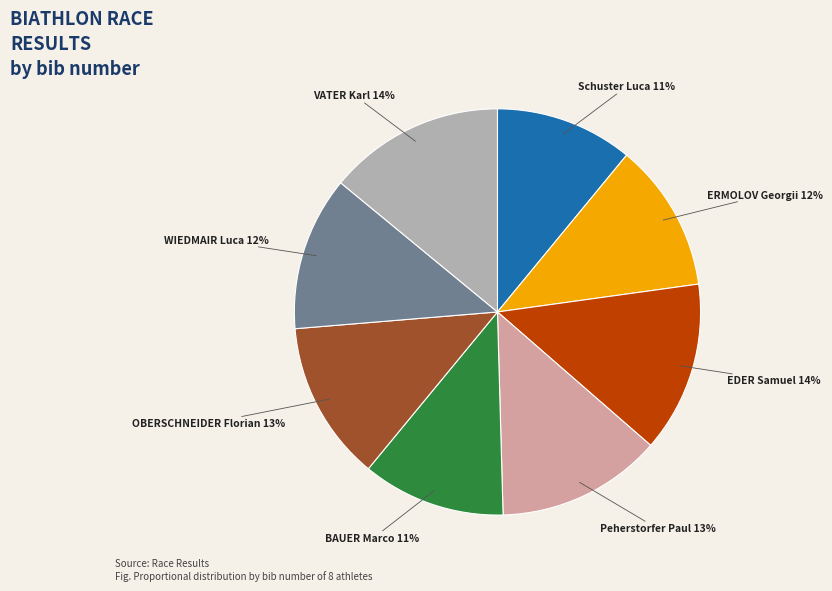

Does VATER Karl represent more than half of the total?

No